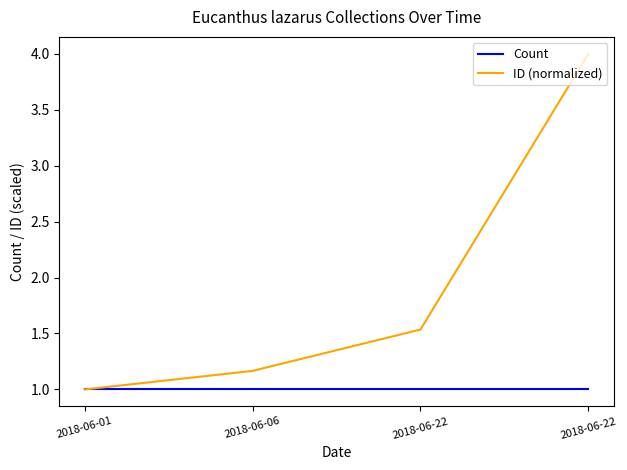

List the series in order of their peak value, highest first.

ID (normalized), Count